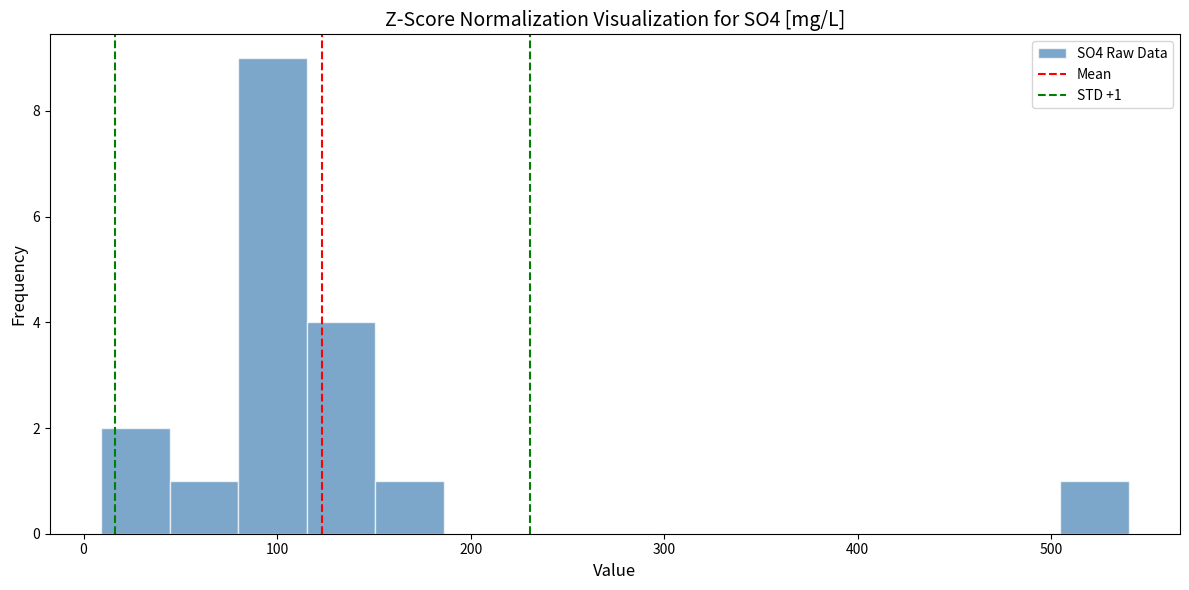

Around what value on the x-axis is the tallest bar? Give the approximate position of its centre, as read against the axis.

100